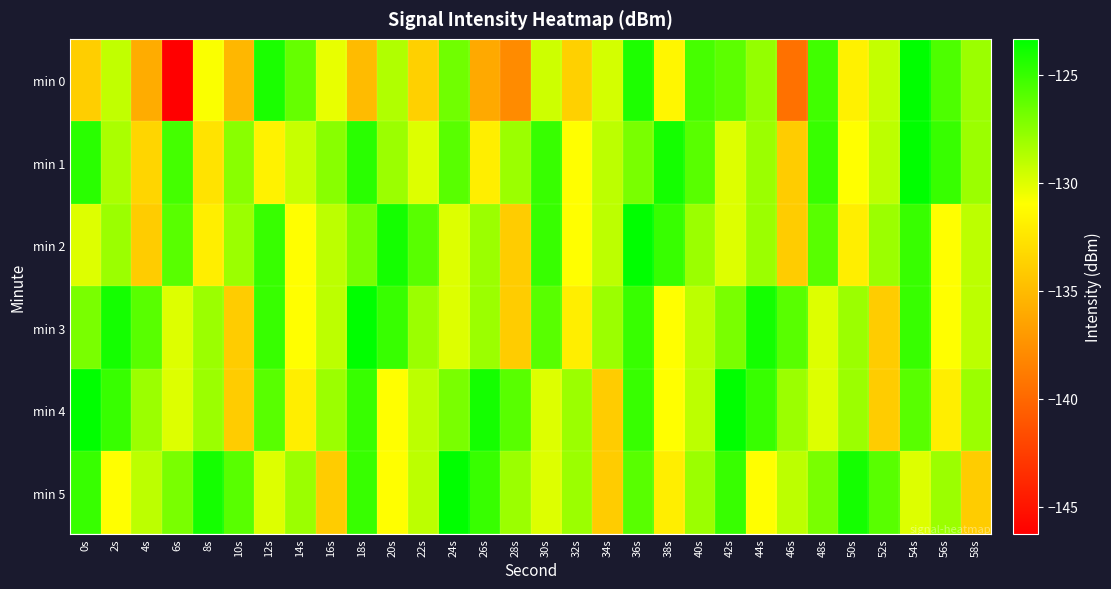

Reading left to right, extract all data points from this chart.

min 0: 0s=-133.9	2s=-129.1	4s=-135.9	6s=-146.2	8s=-130.8	10s=-135.3	12s=-124.1	14s=-126.4	16s=-130.3	18s=-135.0	20s=-128.7	22s=-133.7	24s=-126.7	26s=-136.1	28s=-137.9	30s=-129.5	32s=-133.8	34s=-129.7	36s=-124.3	38s=-131.5	40s=-125.5	42s=-126.1	44s=-127.8	46s=-139.5	48s=-125.3	50s=-131.8	52s=-129.2	54s=-123.3	56s=-125.7	58s=-128.0
min 1: 0s=-124.6	2s=-128.5	4s=-133.5	6s=-125.4	8s=-132.6	10s=-127.5	12s=-131.7	14s=-129.3	16s=-127.5	18s=-124.6	20s=-128.0	22s=-130.0	24s=-126.0	26s=-132.0	28s=-128.0	30s=-125.0	32s=-131.0	34s=-129.0	36s=-127.0	38s=-124.0	40s=-126.0	42s=-130.0	44s=-128.0	46s=-134.0	48s=-125.0	50s=-131.0	52s=-129.0	54s=-123.0	56s=-125.0	58s=-128.0
min 2: 0s=-130.0	2s=-128.0	4s=-134.0	6s=-126.0	8s=-132.0	10s=-128.0	12s=-125.0	14s=-131.0	16s=-129.0	18s=-127.0	20s=-124.0	22s=-126.0	24s=-130.0	26s=-128.0	28s=-134.0	30s=-125.0	32s=-131.0	34s=-129.0	36s=-123.0	38s=-125.0	40s=-128.0	42s=-130.0	44s=-128.0	46s=-134.0	48s=-126.0	50s=-132.0	52s=-128.0	54s=-125.0	56s=-131.0	58s=-129.0
min 3: 0s=-127.0	2s=-124.0	4s=-126.0	6s=-130.0	8s=-128.0	10s=-134.0	12s=-125.0	14s=-131.0	16s=-129.0	18s=-123.0	20s=-125.0	22s=-128.0	24s=-130.0	26s=-128.0	28s=-134.0	30s=-126.0	32s=-132.0	34s=-128.0	36s=-125.0	38s=-131.0	40s=-129.0	42s=-127.0	44s=-124.0	46s=-126.0	48s=-130.0	50s=-128.0	52s=-134.0	54s=-125.0	56s=-131.0	58s=-129.0
min 4: 0s=-123.0	2s=-125.0	4s=-128.0	6s=-130.0	8s=-128.0	10s=-134.0	12s=-126.0	14s=-132.0	16s=-128.0	18s=-125.0	20s=-131.0	22s=-129.0	24s=-127.0	26s=-124.0	28s=-126.0	30s=-130.0	32s=-128.0	34s=-134.0	36s=-125.0	38s=-131.0	40s=-129.0	42s=-123.0	44s=-125.0	46s=-128.0	48s=-130.0	50s=-128.0	52s=-134.0	54s=-126.0	56s=-132.0	58s=-128.0
min 5: 0s=-125.0	2s=-131.0	4s=-129.0	6s=-127.0	8s=-124.0	10s=-126.0	12s=-130.0	14s=-128.0	16s=-134.0	18s=-125.0	20s=-131.0	22s=-129.0	24s=-123.0	26s=-125.0	28s=-128.0	30s=-130.0	32s=-128.0	34s=-134.0	36s=-126.0	38s=-132.0	40s=-128.0	42s=-125.0	44s=-131.0	46s=-129.0	48s=-127.0	50s=-124.0	52s=-126.0	54s=-130.0	56s=-128.0	58s=-134.0